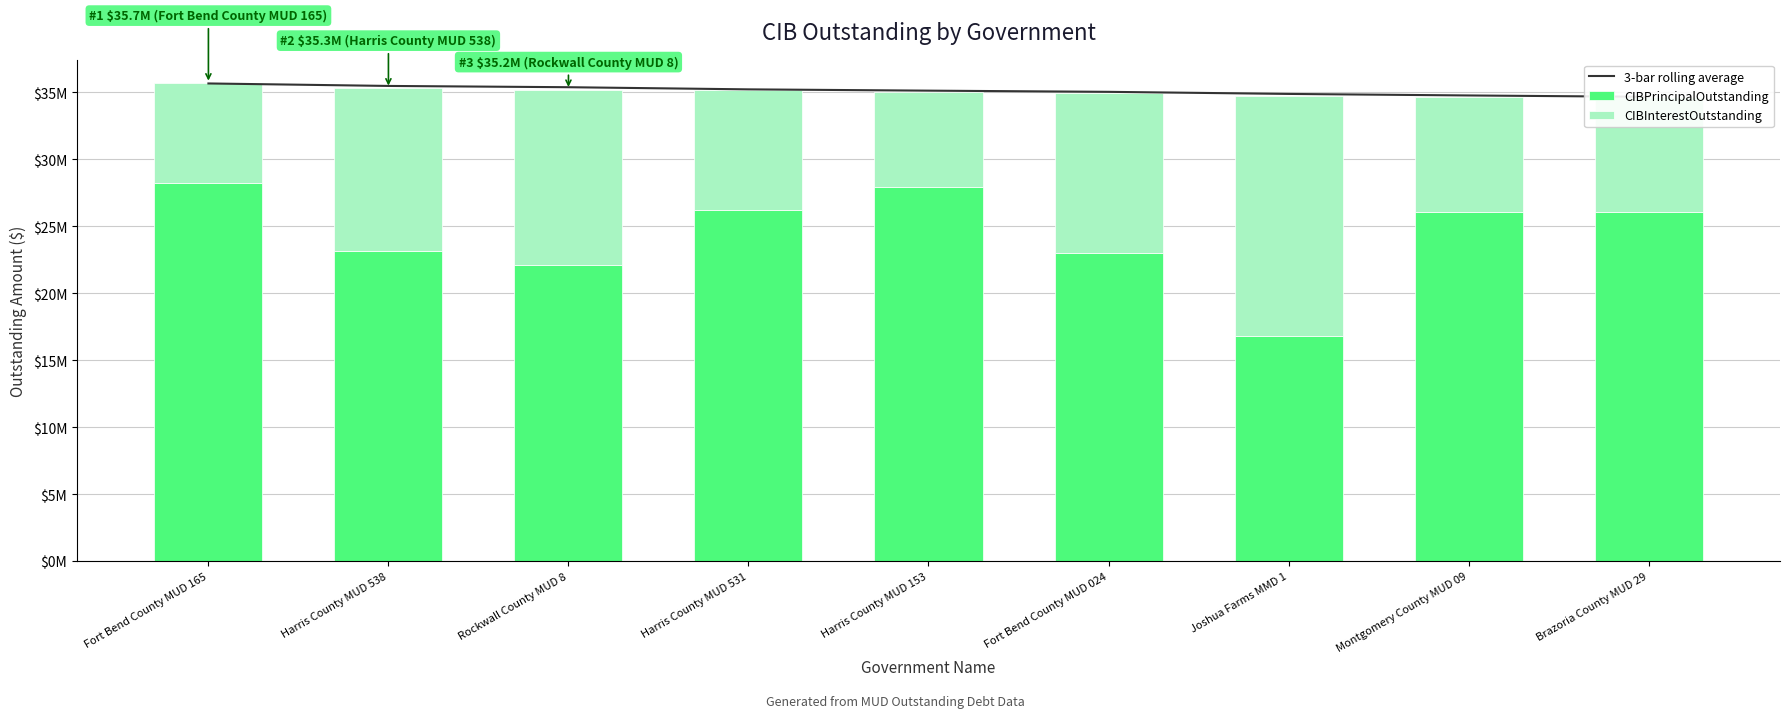

What is the approximate value of CIBPrincipalOutstanding at Fort Bend County MUD 165?

28230000.0